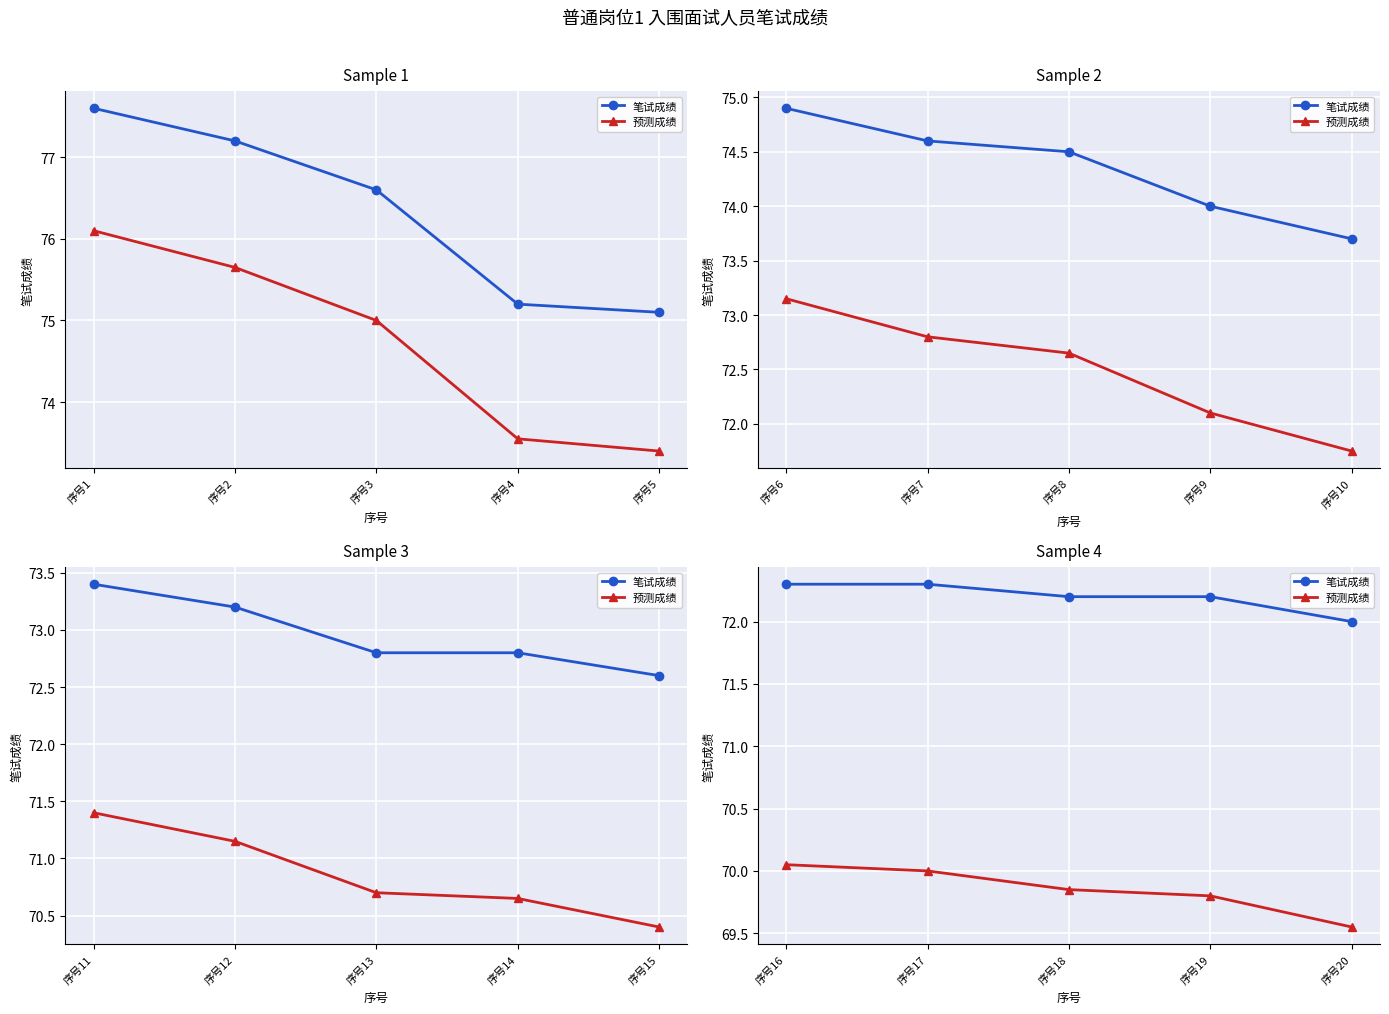

What is the minimum value shown in the chart?

69.5